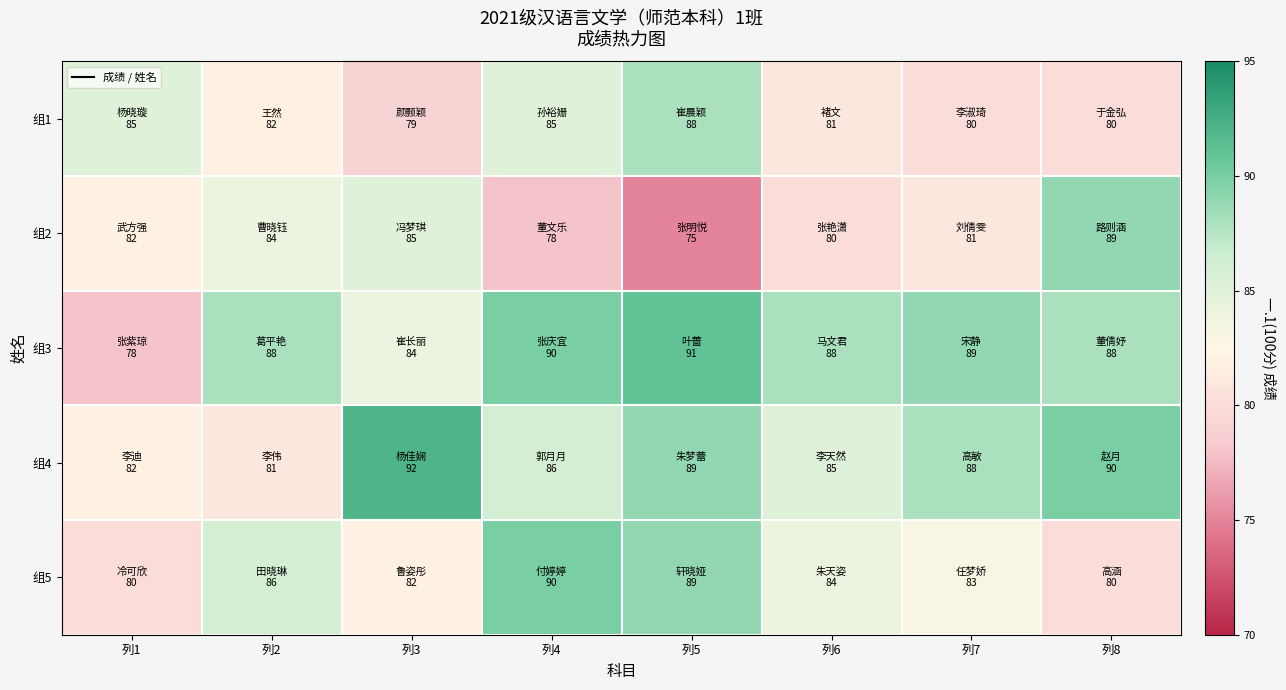

Reading right to left, what are all the values shown in this chart?

组1: 列8=80	列7=80	列6=81	列5=88	列4=85	列3=79	列2=82	列1=85
组2: 列8=89	列7=81	列6=80	列5=75	列4=78	列3=85	列2=84	列1=82
组3: 列8=88	列7=89	列6=88	列5=91	列4=90	列3=84	列2=88	列1=78
组4: 列8=90	列7=88	列6=85	列5=89	列4=86	列3=92	列2=81	列1=82
组5: 列8=80	列7=83	列6=84	列5=89	列4=90	列3=82	列2=86	列1=80